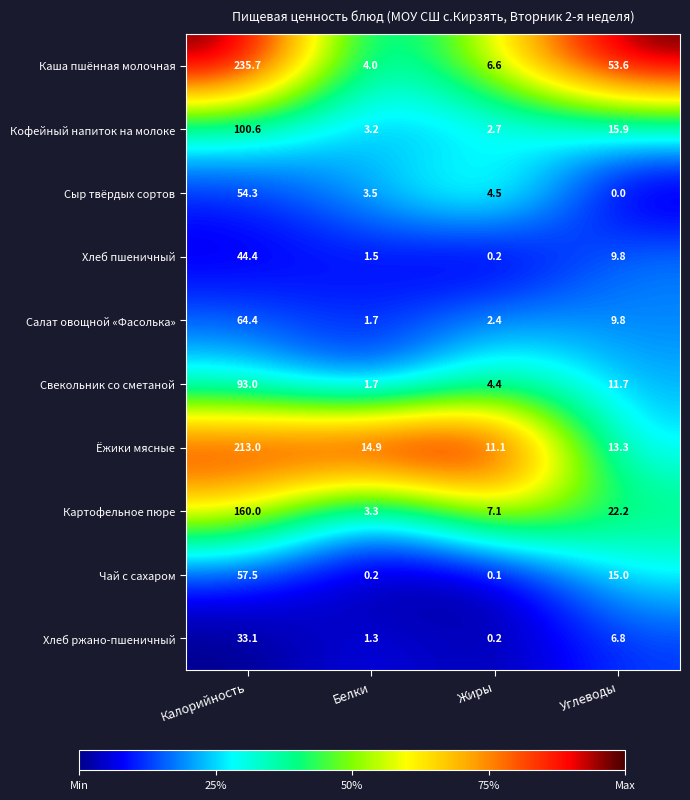

Between Белки and Углеводы, which series saw the biggest shift?

Каша пшённая молочная